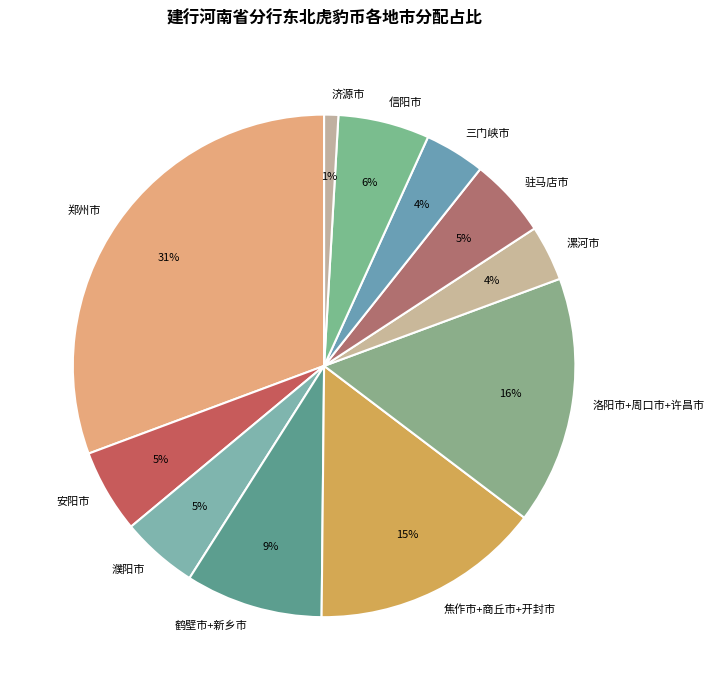

Does any single category account for the majority?

No